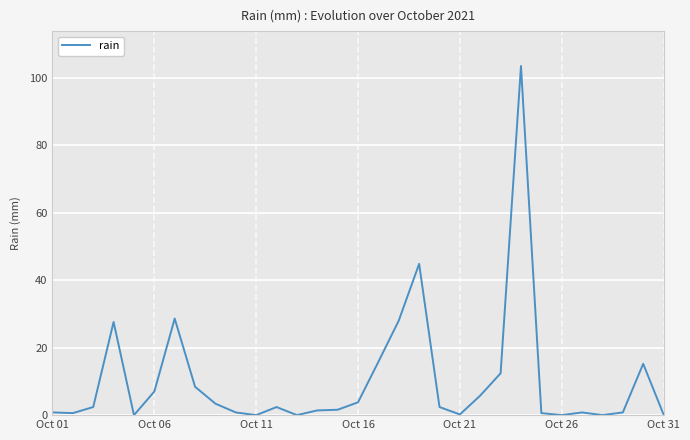

What is the difference between the second highest and minimum values?

44.8